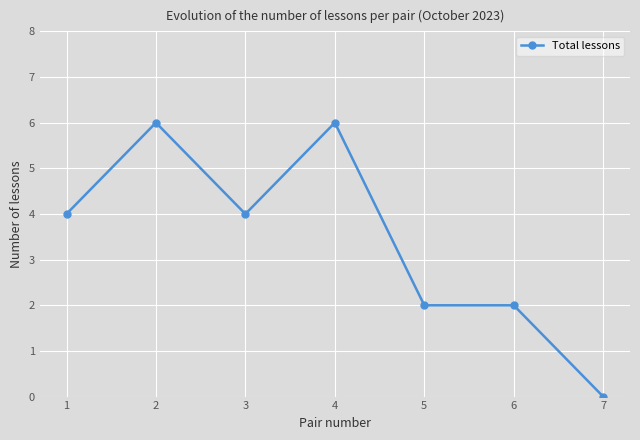

True or false: the data has more than 1 interior local peaks.

True